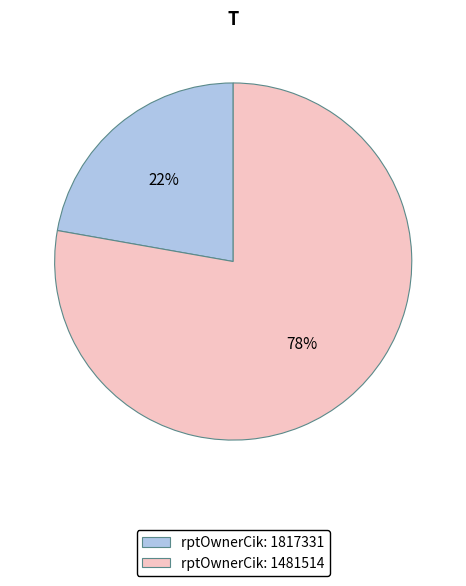

Combined, do rptOwnerCik: 1481514 and rptOwnerCik: 1817331 account for over 50%?

Yes